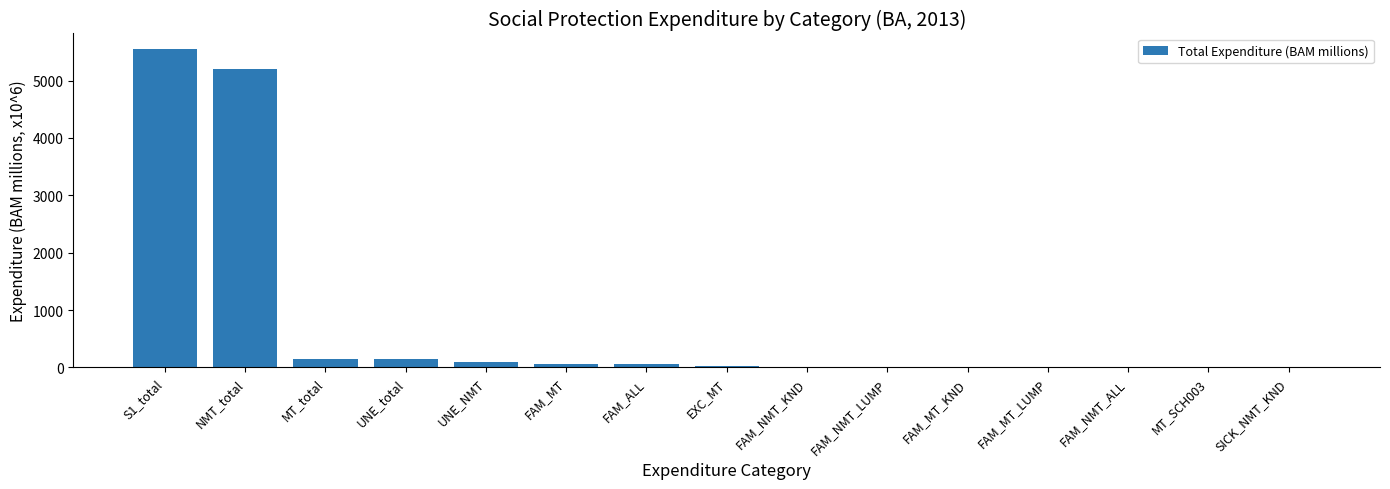

Between NMT_total and FAM_ALL, which is larger?

NMT_total